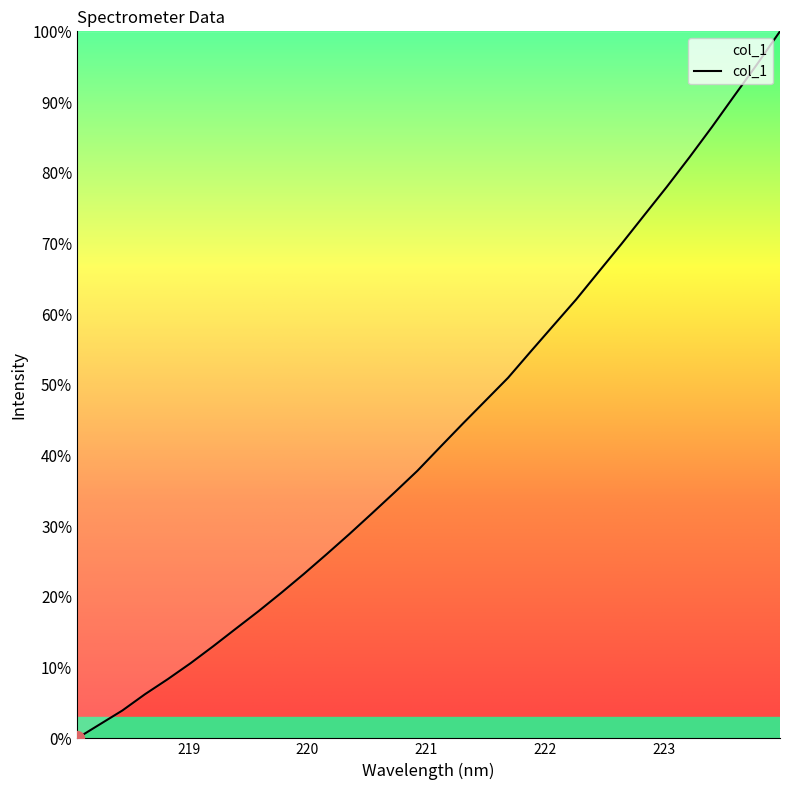

What is the average value?

43.2